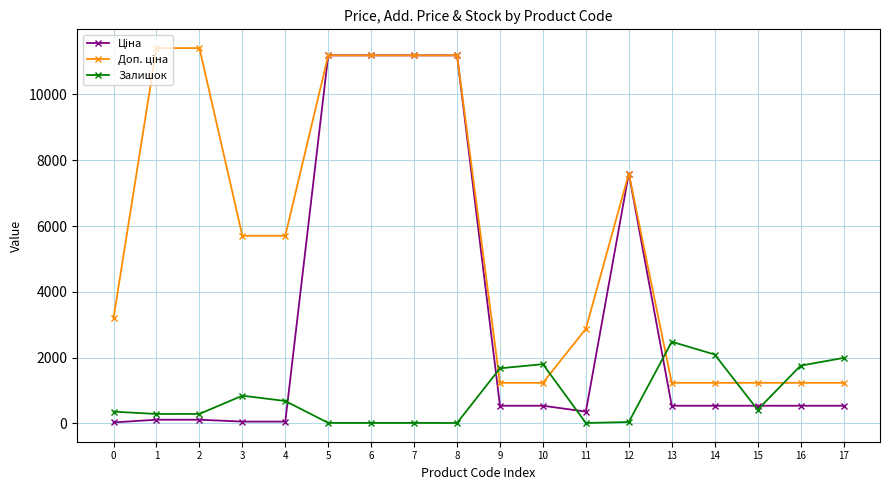

How many lines are shown in the chart?

3